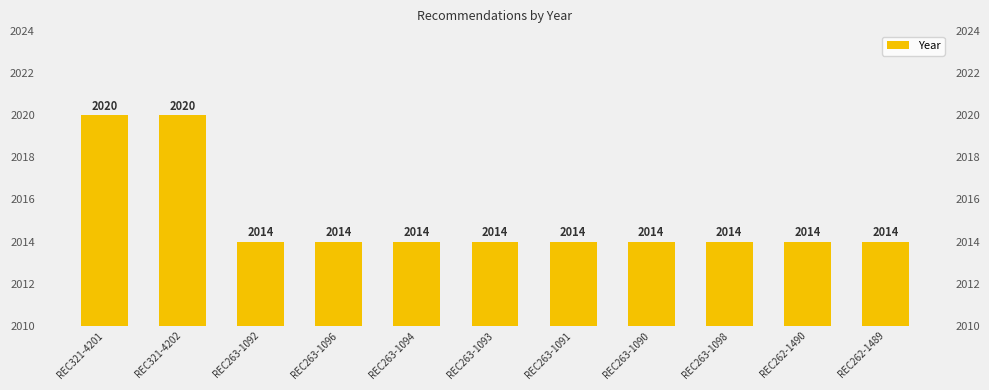

Where is the data nearest to the value 2017?

REC321-4201